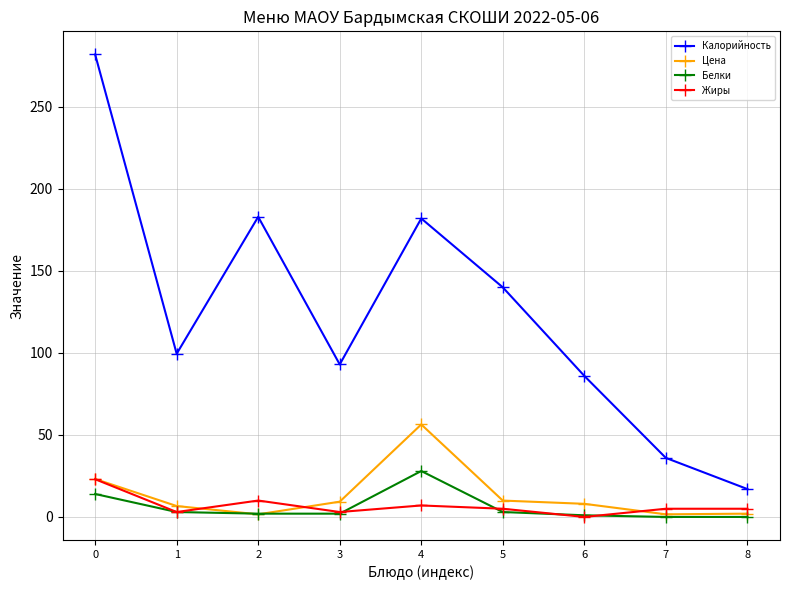

At which label is Калорийность closest to 149?

5